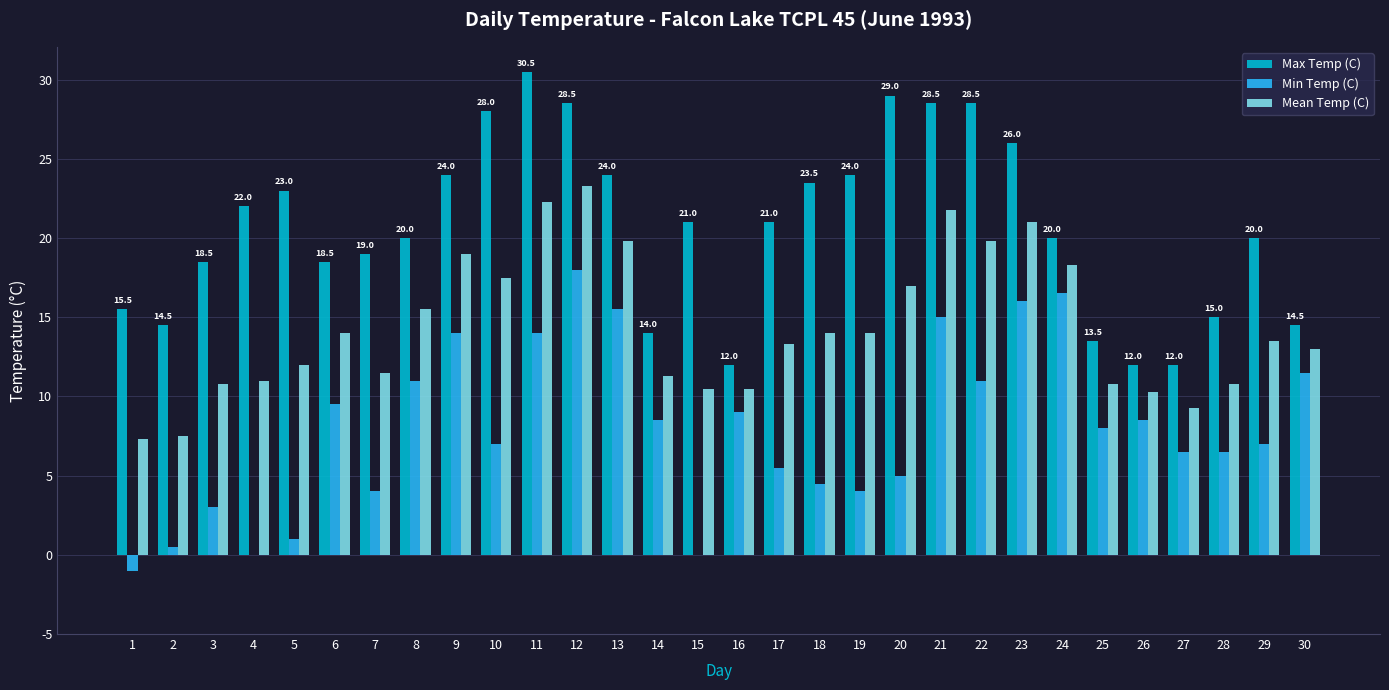

What is the sum of the Max Temp (C) values at 17 and 13?

45.0